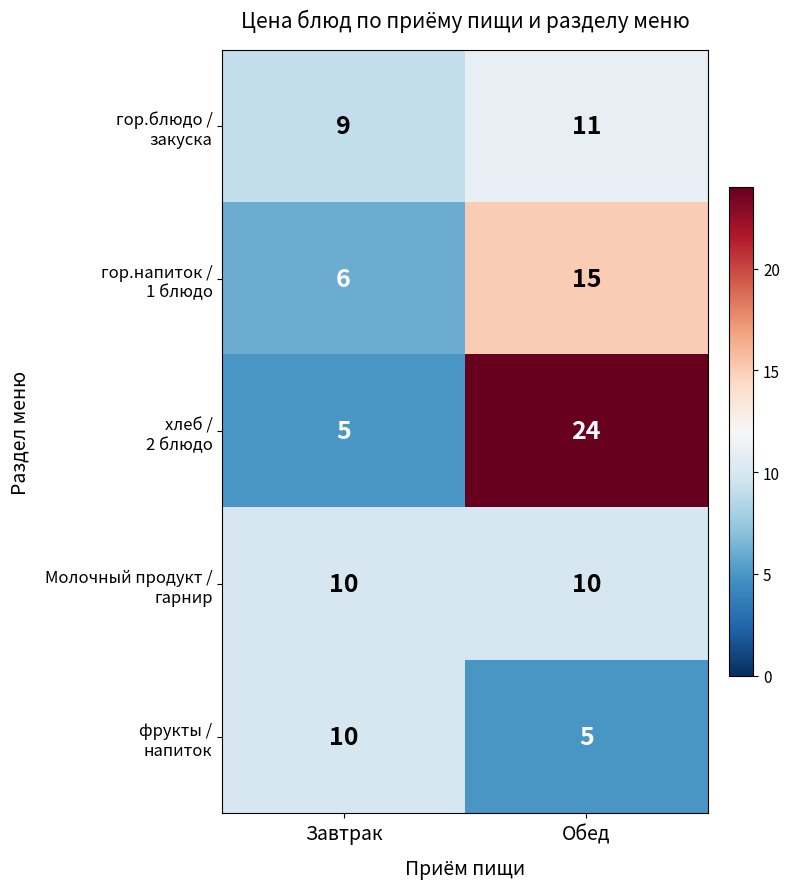

What is the difference between the highest and lowest values at Завтрак?

5